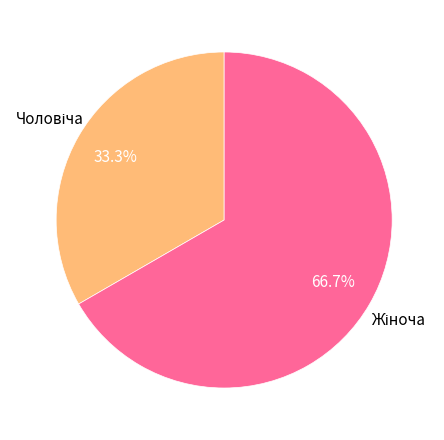

Is there a majority slice in this chart?

Yes